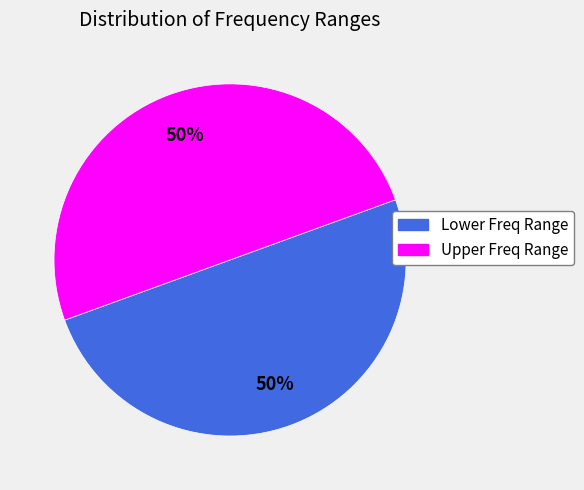

Combined, do Upper Freq Range and Lower Freq Range account for over 50%?

Yes